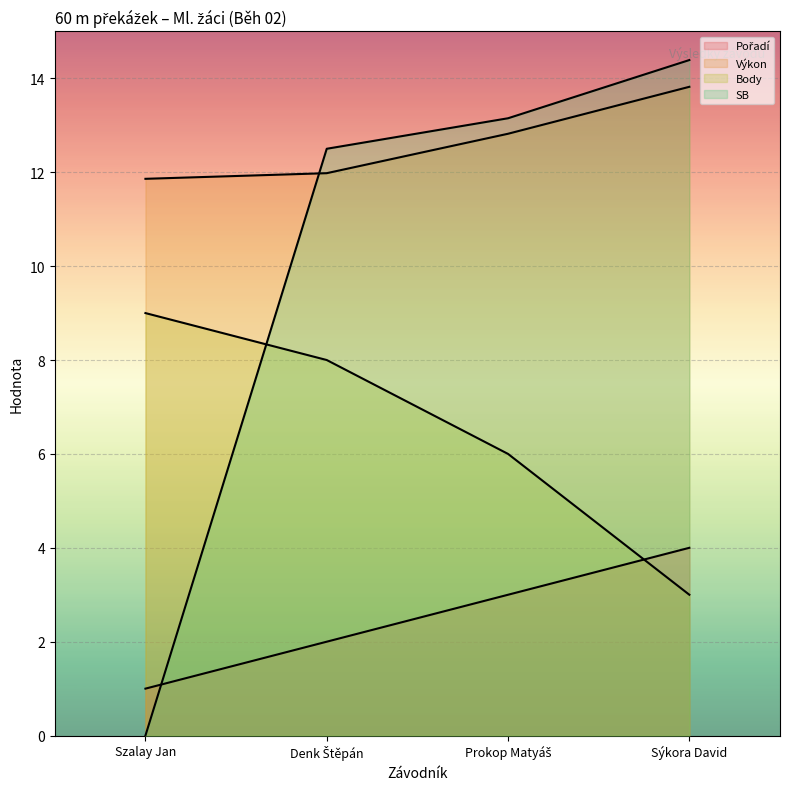

What is the total value across all series at Prokop Matyáš?

35.0